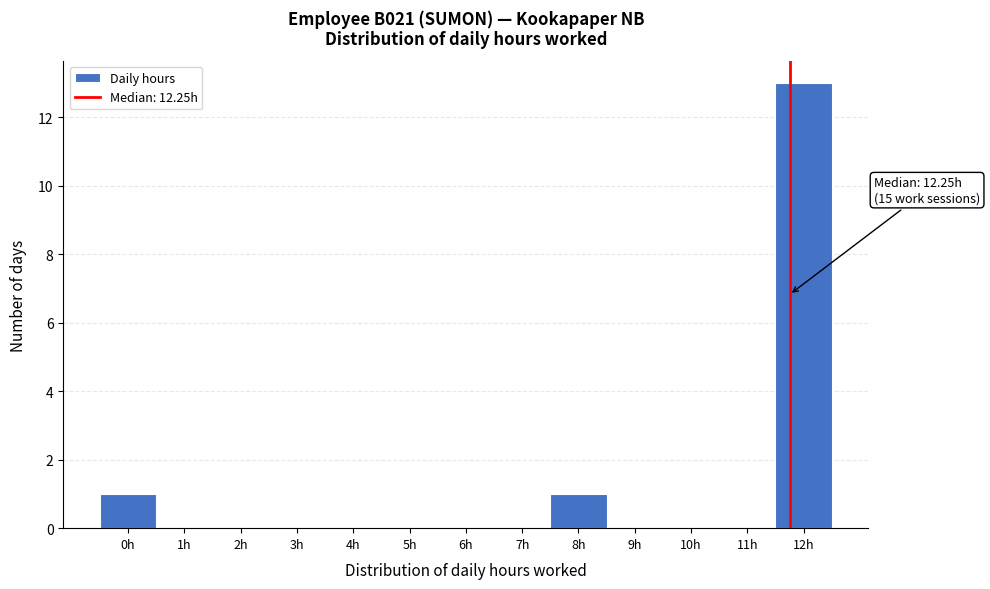

Reading left to right, extract all data points from this chart.

0h=1	1h=0	2h=0	3h=0	4h=0	5h=0	6h=0	7h=0	8h=1	9h=0	10h=0	11h=0	12h=13